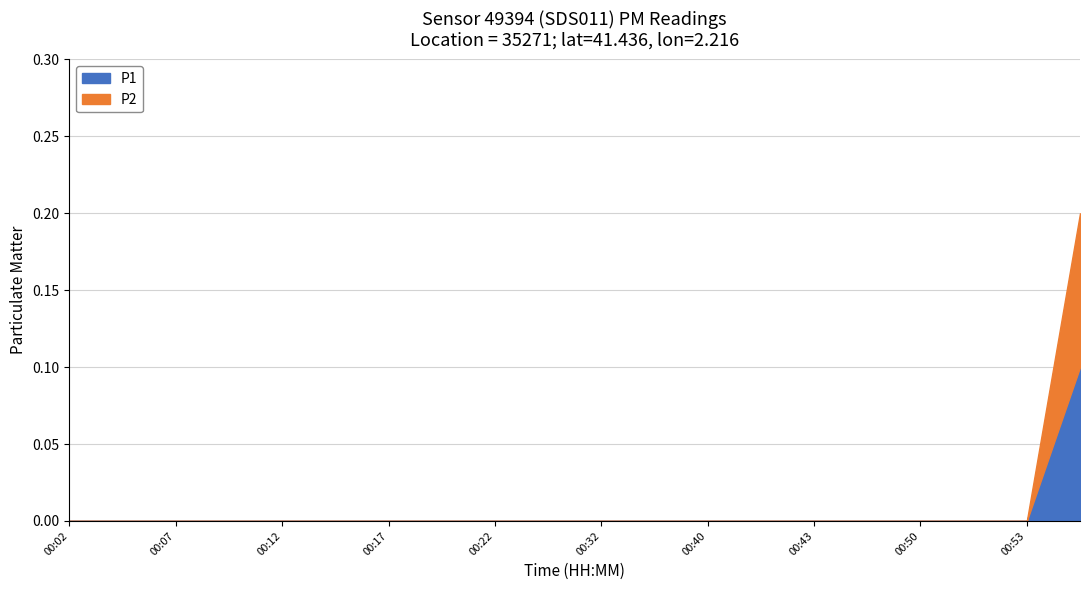

Does the chart have visible grid lines?

Yes